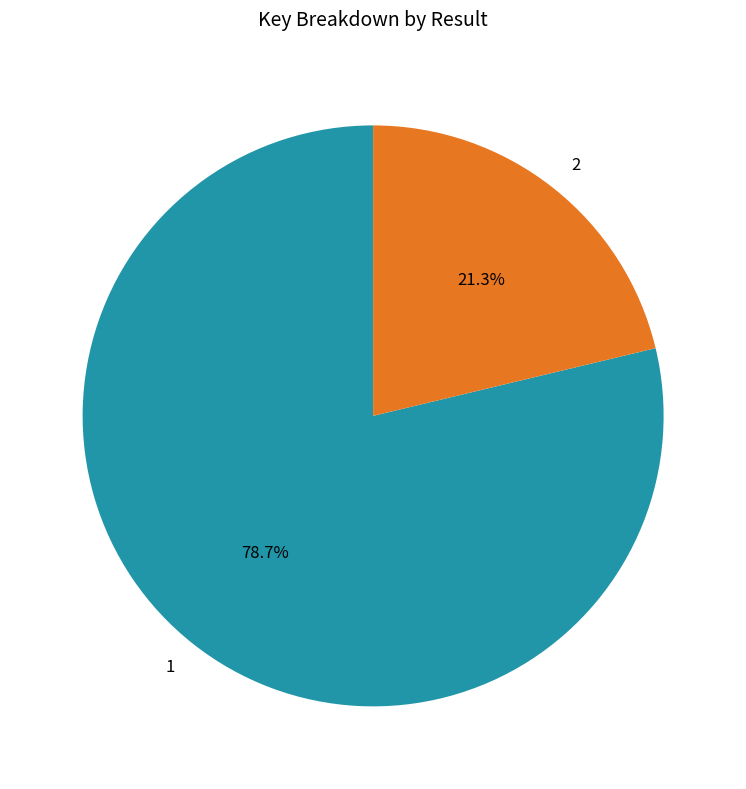

To the nearest percent, what percentage of the pie is 2?

21%